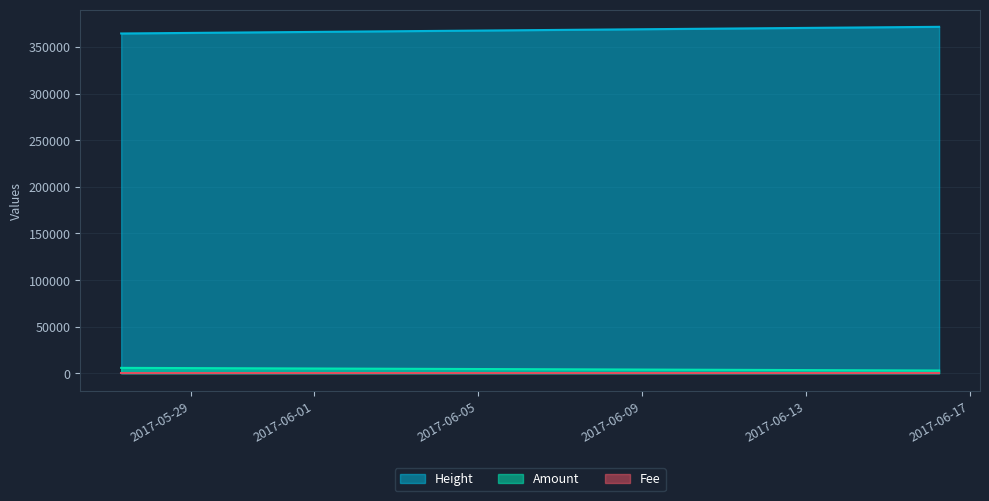

How many data points in Height are less than 371577?

2